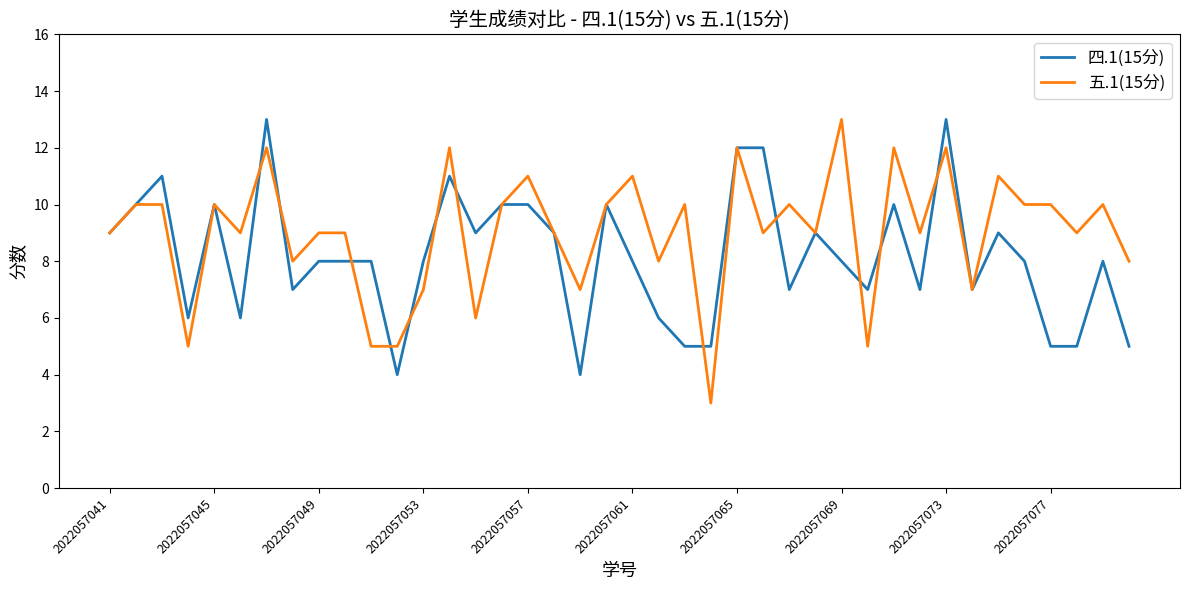

What is the maximum value for 四.1(15分)?

13